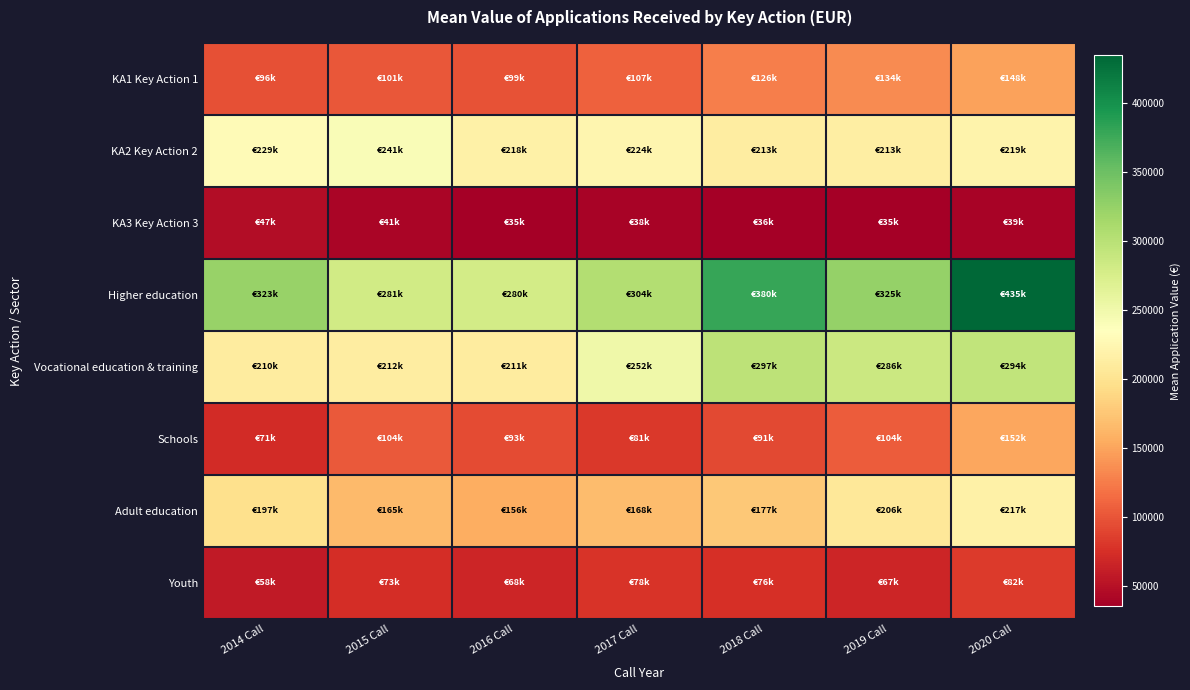

Reading left to right, transcribe all the data shown in this chart.

KA1 Key Action 1: 2014 Call=96239.3	2015 Call=100652.9	2016 Call=99034.1	2017 Call=107054.1	2018 Call=126015.4	2019 Call=134333.4	2020 Call=148160.0
KA2 Key Action 2: 2014 Call=228806.7	2015 Call=240904.8	2016 Call=217578.6	2017 Call=223660.2	2018 Call=212572.4	2019 Call=213300.5	2020 Call=219348.9
KA3 Key Action 3: 2014 Call=46814.7	2015 Call=40529.9	2016 Call=35036.3	2017 Call=38277.2	2018 Call=35955.6	2019 Call=35420.3	2020 Call=39469.8
Higher education: 2014 Call=322542.3	2015 Call=280523.9	2016 Call=279894.5	2017 Call=304141.0	2018 Call=380106.9	2019 Call=325396.8	2020 Call=434823.0
Vocational education & training: 2014 Call=210334.6	2015 Call=211616.9	2016 Call=211382.6	2017 Call=251868.5	2018 Call=297258.0	2019 Call=286245.0	2020 Call=294041.1
Schools: 2014 Call=71347.2	2015 Call=103742.9	2016 Call=92925.8	2017 Call=81321.3	2018 Call=91294.7	2019 Call=104251.7	2020 Call=151840.2
Adult education: 2014 Call=196647.7	2015 Call=164730.7	2016 Call=155715.2	2017 Call=167577.9	2018 Call=177022.9	2019 Call=205863.6	2020 Call=216783.2
Youth: 2014 Call=58240.5	2015 Call=72993.6	2016 Call=67669.8	2017 Call=78424.4	2018 Call=75523.6	2019 Call=66981.9	2020 Call=82119.7